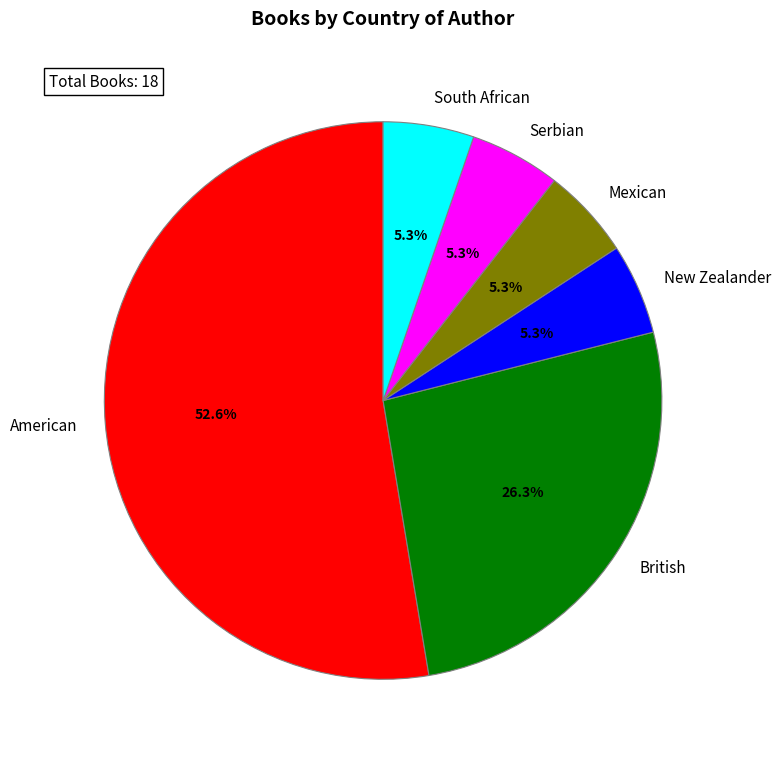

Which category has the biggest portion of the pie?

American